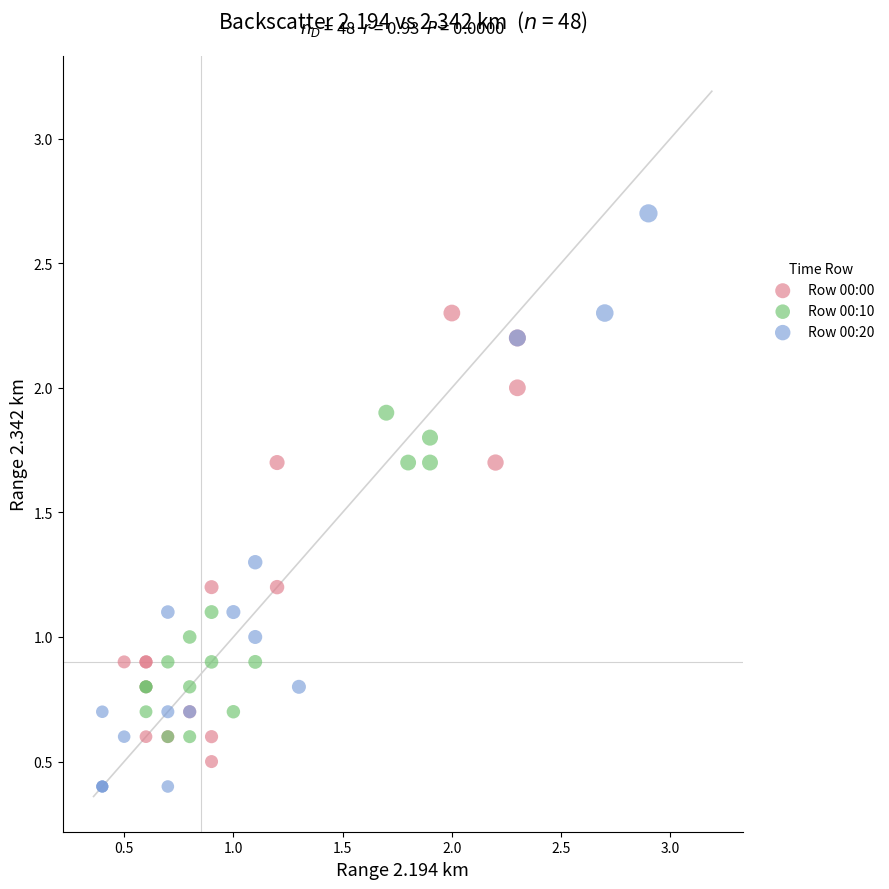

Which series has the widest spread of Y values?

Row 00:20